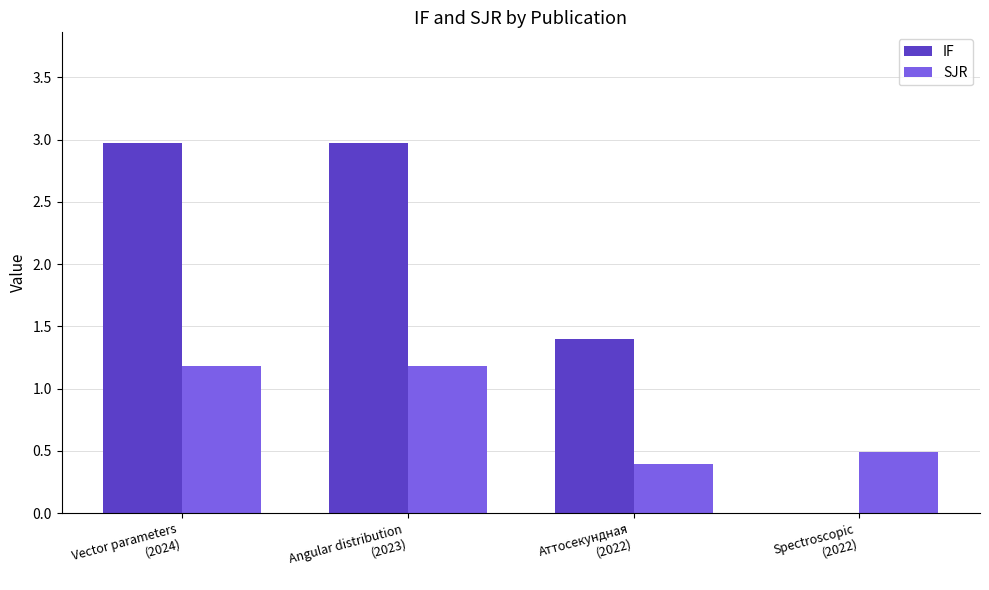

Reading right to left, what are all the values shown in this chart?

IF: 0.0	1.4	3.0	3.0
SJR: 0.5	0.4	1.2	1.2